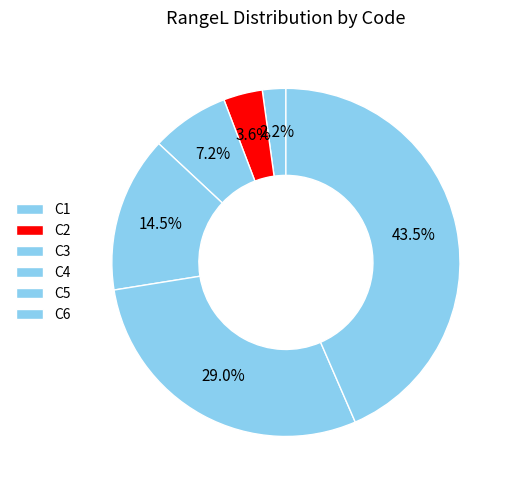

What portion of the pie excludes C2?

96.4%